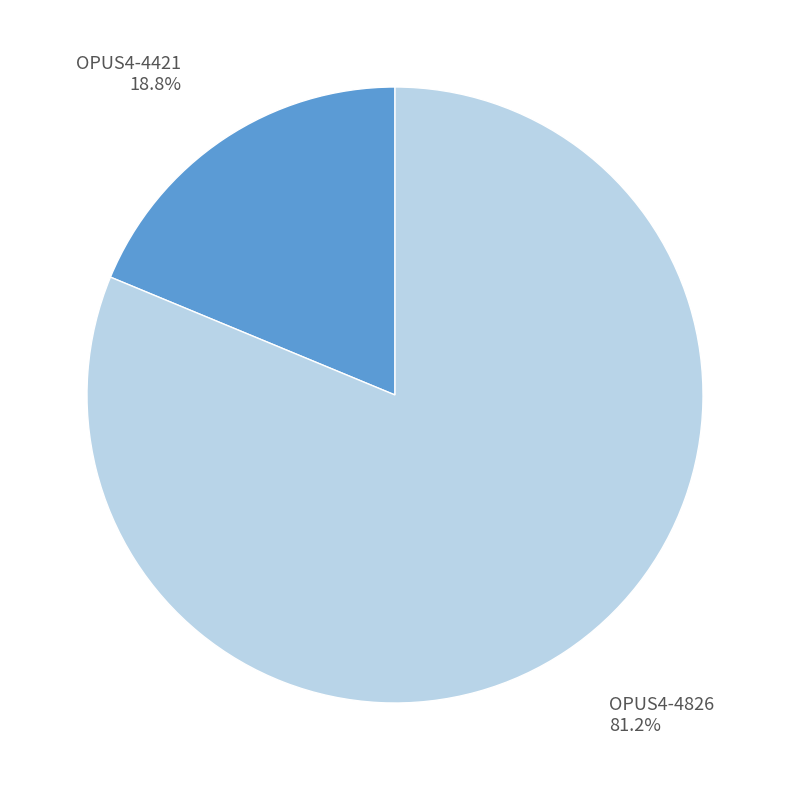

Do OPUS4-4421 and OPUS4-4826 together represent more than half of the pie?

Yes